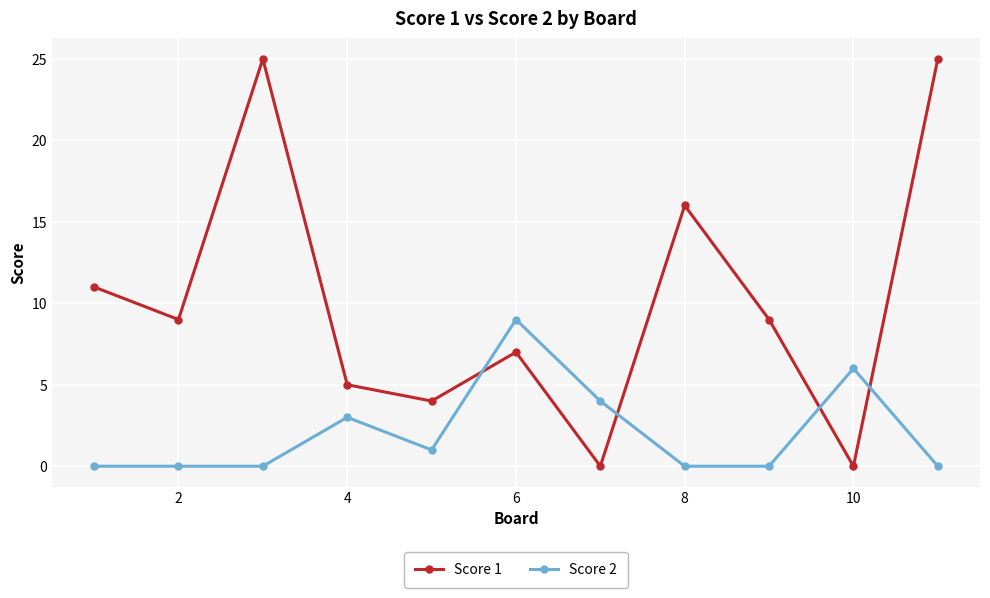

What is the sum of all Score 2 values?

23